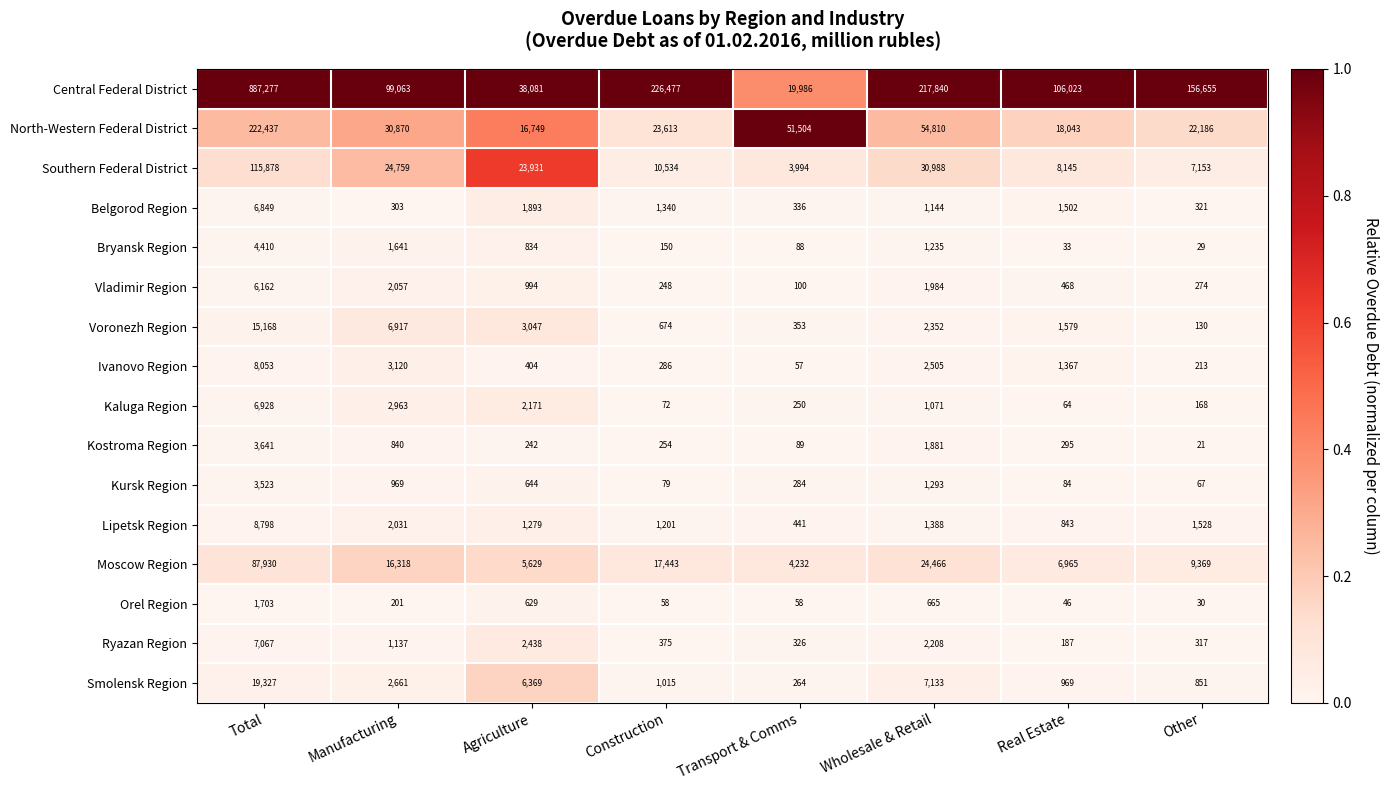

What is the difference between the highest and lowest values at Wholesale & Retail?

217175